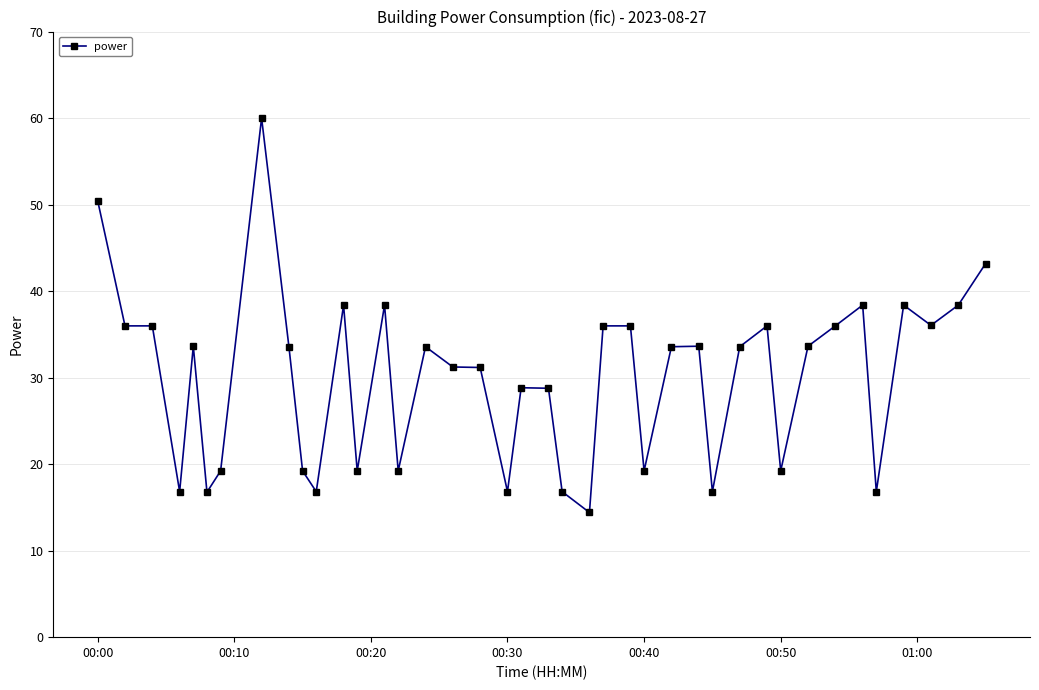

Reading right to left, transcribe all the data shown in this chart.

43.2	38.4	36.0	38.4	16.8	38.4	36.0	33.6	19.2	36.0	33.6	16.8	33.6	33.6	19.2	36.0	36.0	14.4	16.8	28.8	28.8	16.8	31.2	31.2	33.6	19.2	38.4	19.2	38.4	16.8	19.2	33.6	60.0	19.2	16.8	33.6	16.8	36.0	36.0	50.5